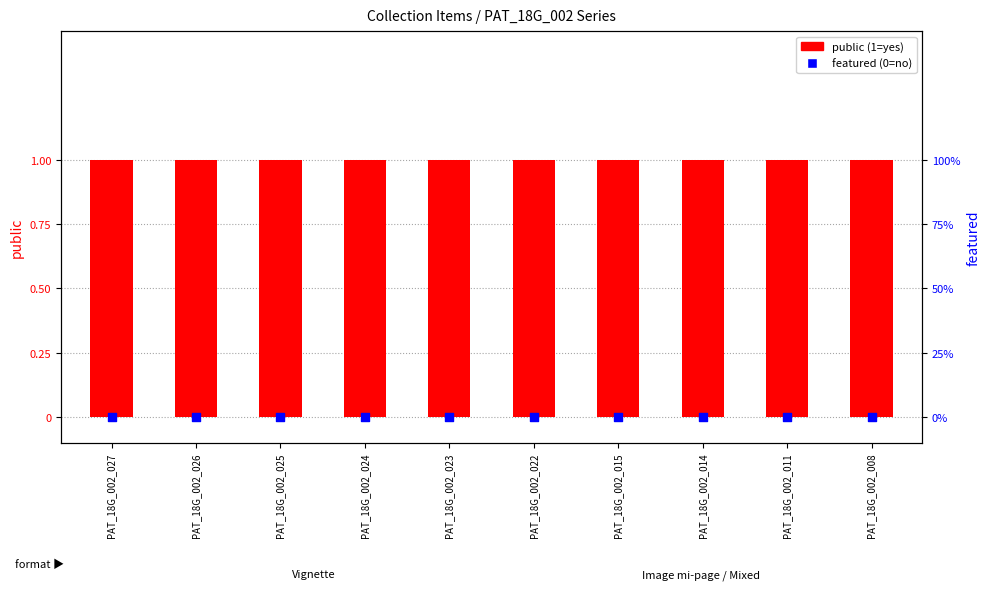

What is the total value across all series at PAT_18G_002_026?

1